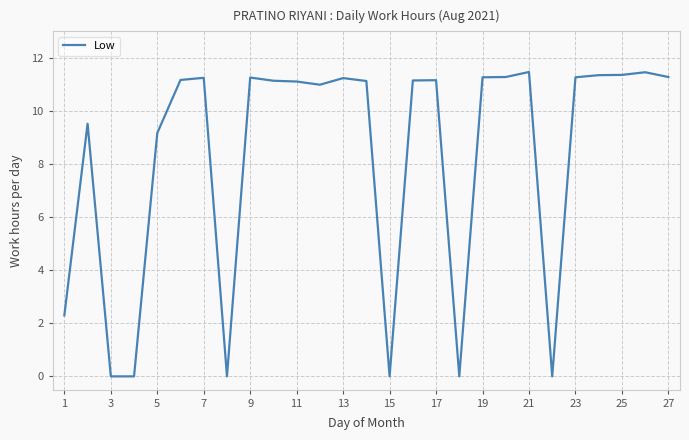

Is this an area chart (filled region under the line)?

No